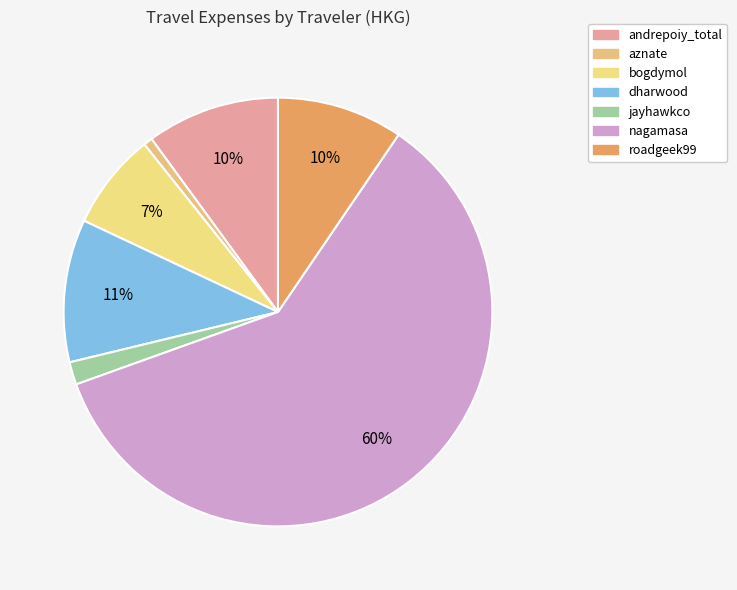

Which slice is the smallest?

aznate